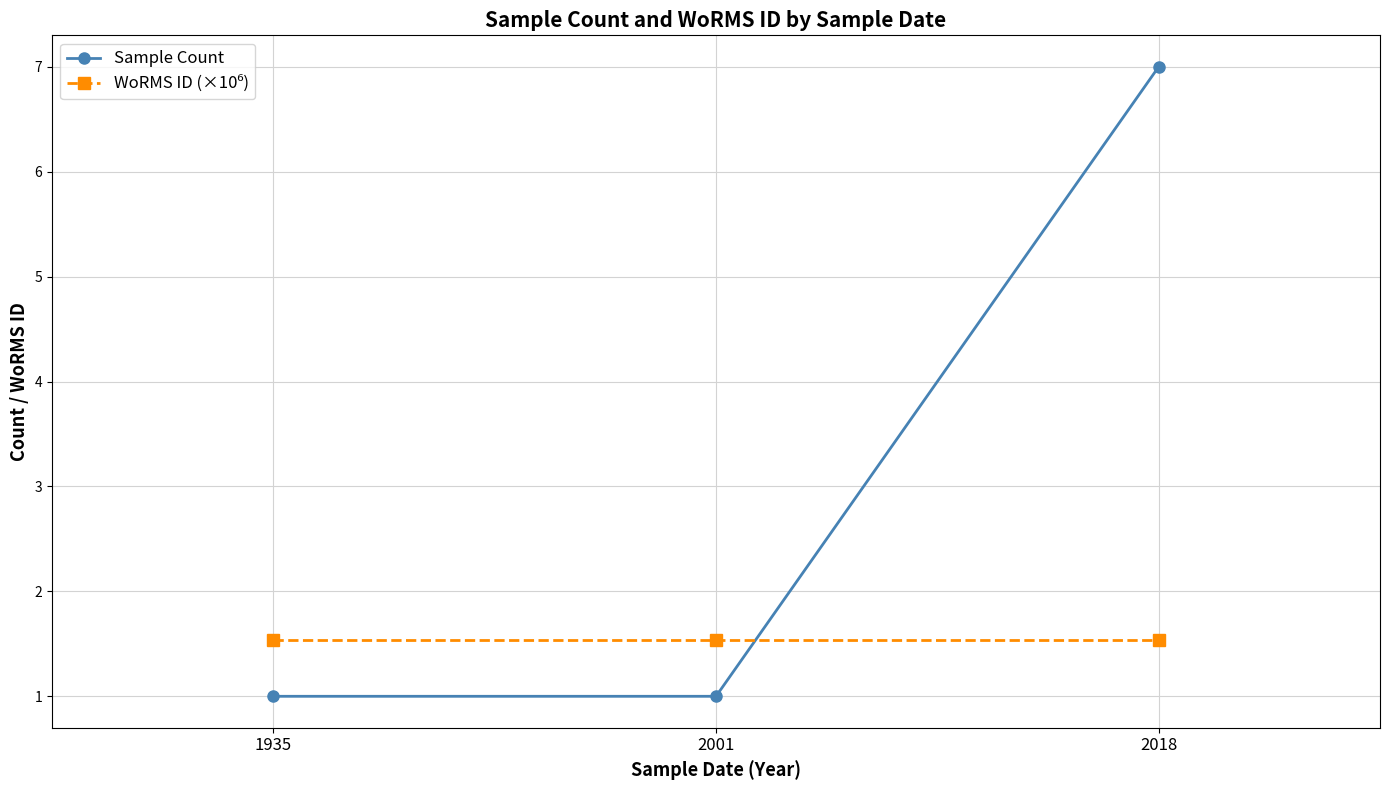

What is the value of the Sample Count point at the 1st from the left?

1.0